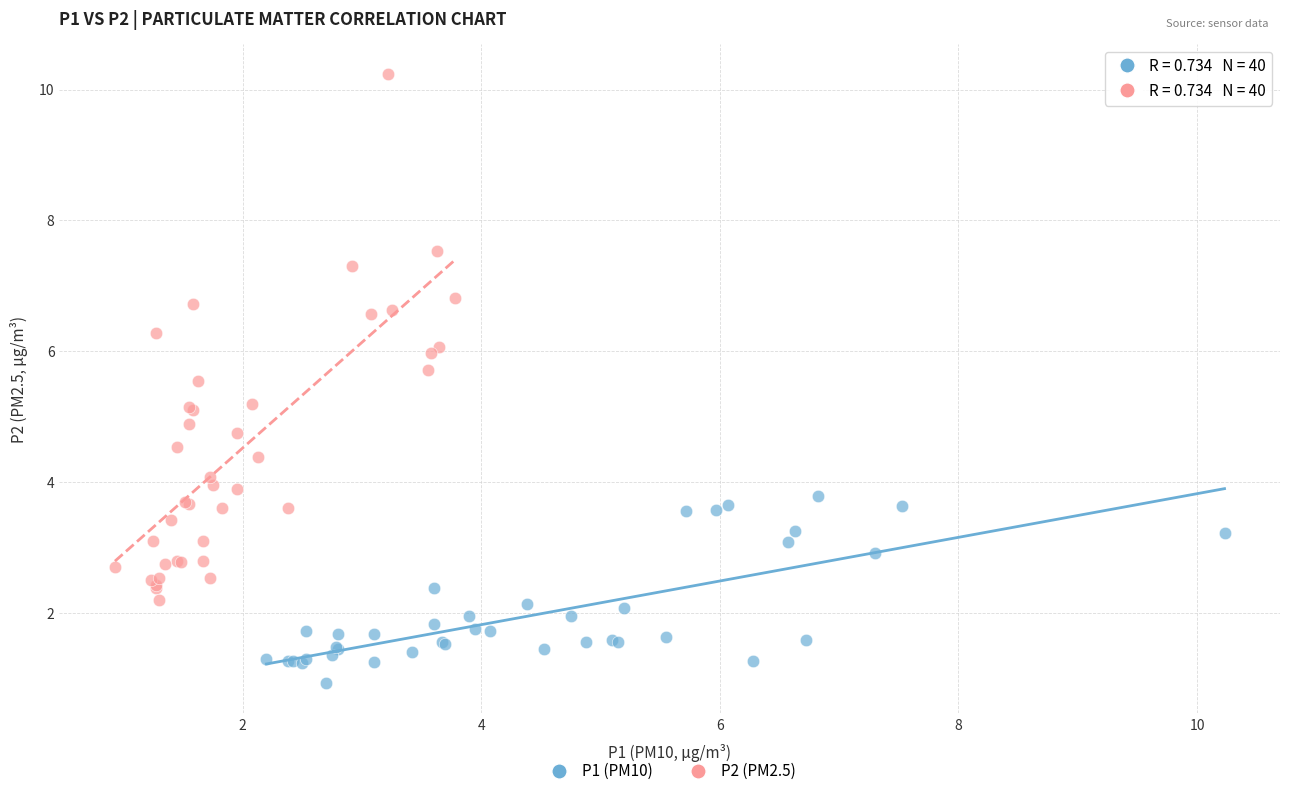

Which series has the largest Y range (max minus min)?

P2 (PM2.5)